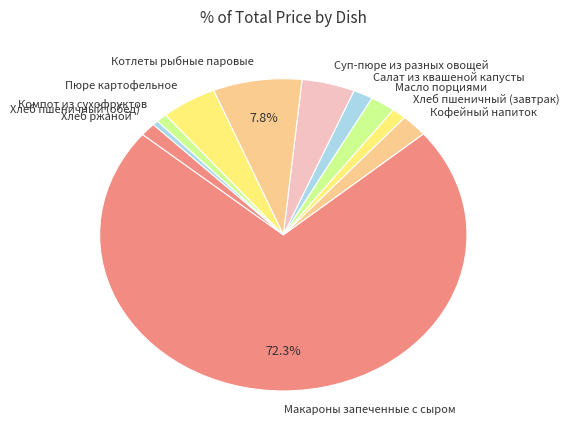

Is the sum of Макароны запеченные с сыром and Кофейный напиток greater than half?

Yes